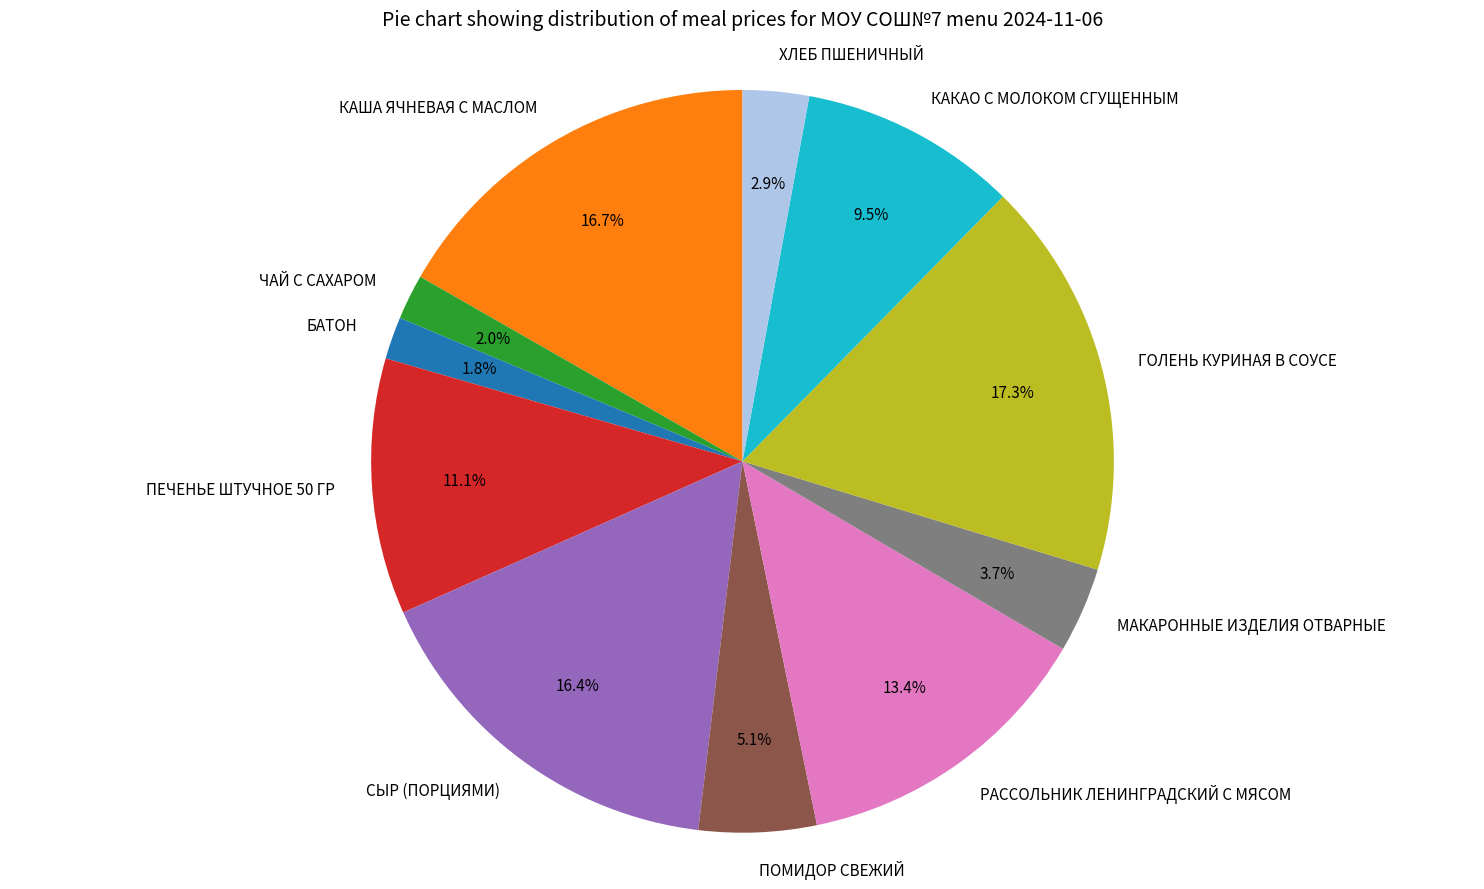

Which slice is the largest?

ГОЛЕНЬ КУРИНАЯ В СОУСЕ